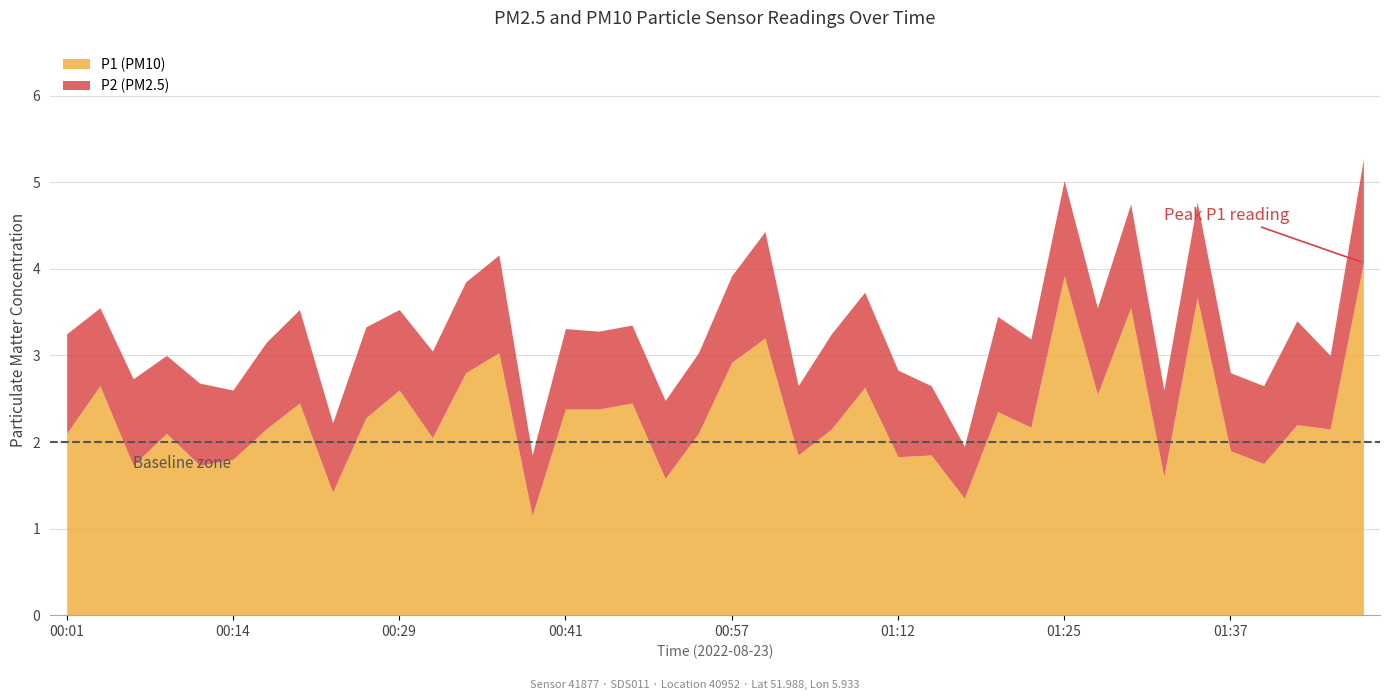

What is the value of the P2 point at the 19th from the left?

0.9